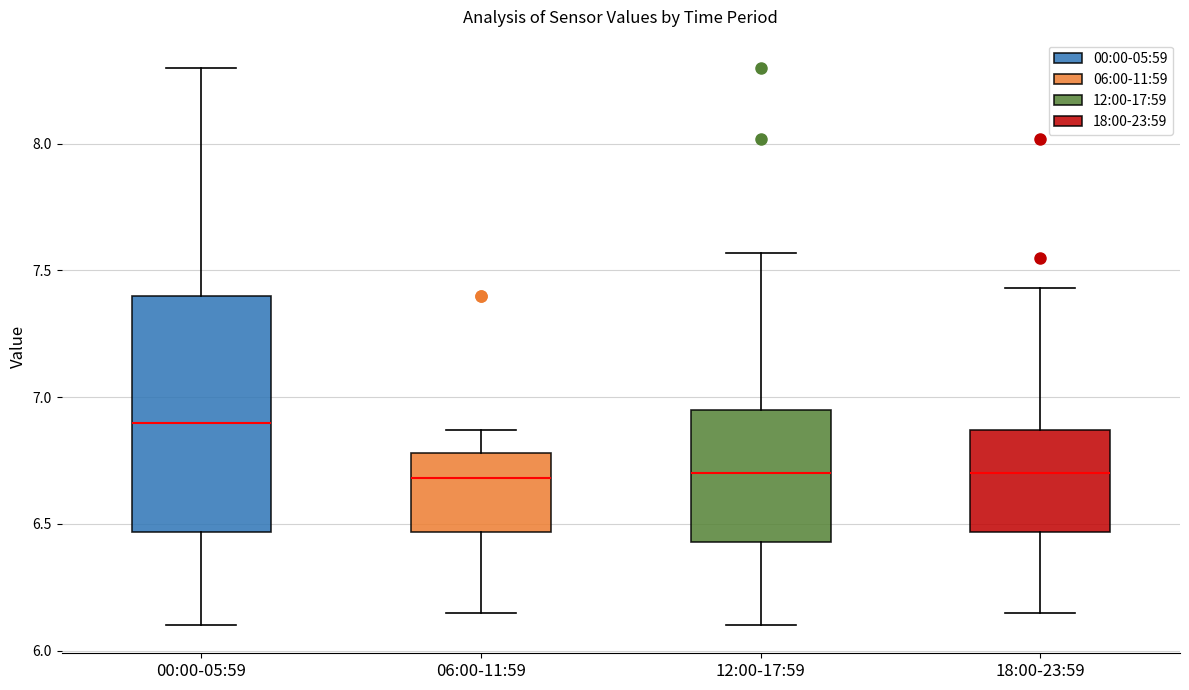

Which box is the tallest, from its lower edge to its upper edge?

00:00-05:59